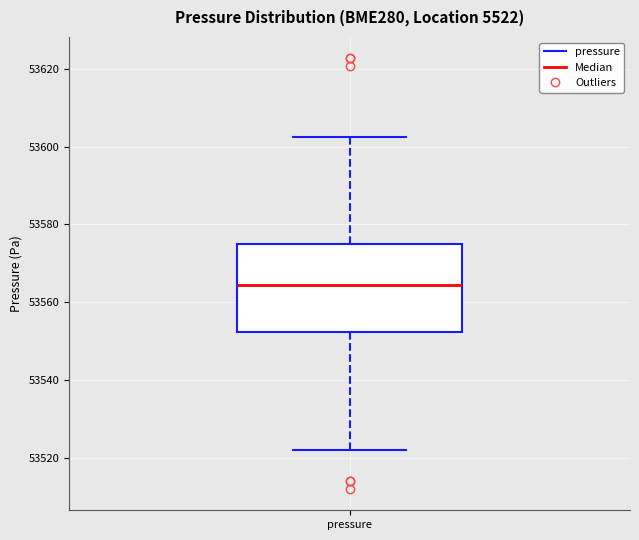

Transcribe this box plot: give where the median line is, the range the box spans, and where the two whiskers end, as read against the y-axis. The values are not printed on the chart, so give them approximately, as read against the axis.

median 53564, box 53552 to 53574, whiskers 53522 to 53602